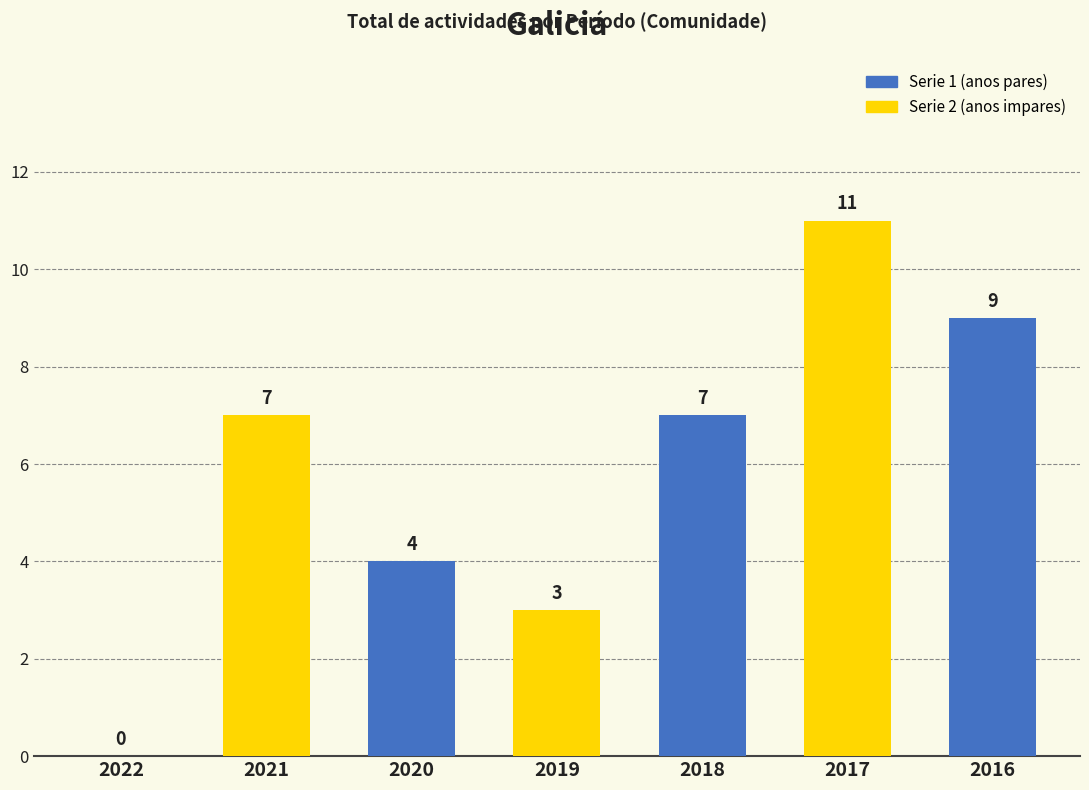

Are the bars grouped side by side (vs. stacked)?

No